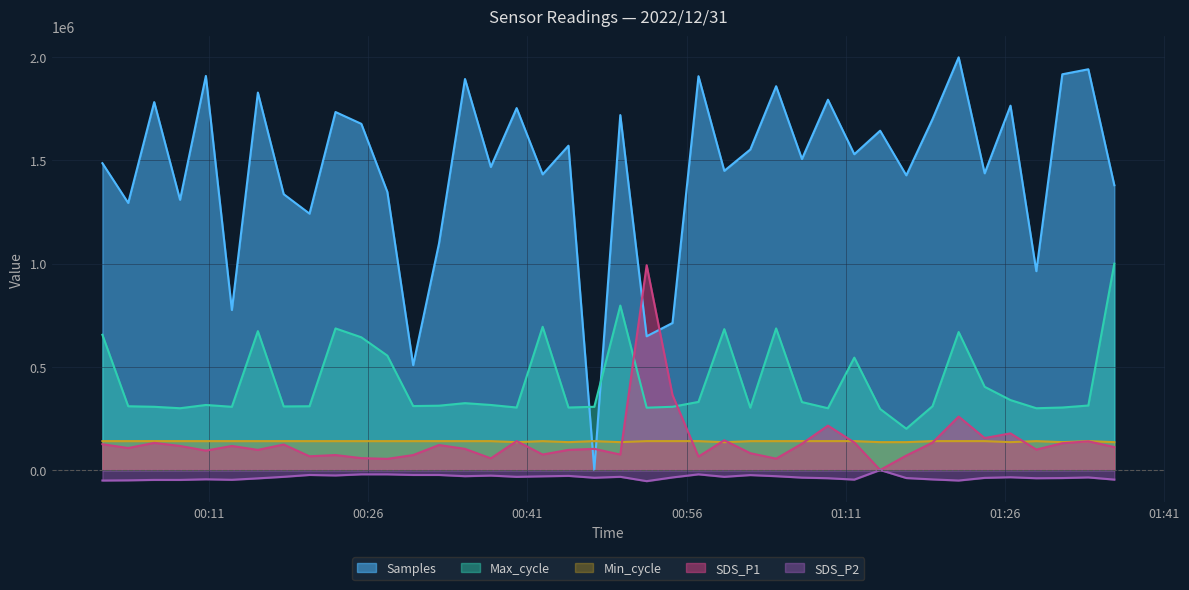

Does the chart have visible grid lines?

Yes